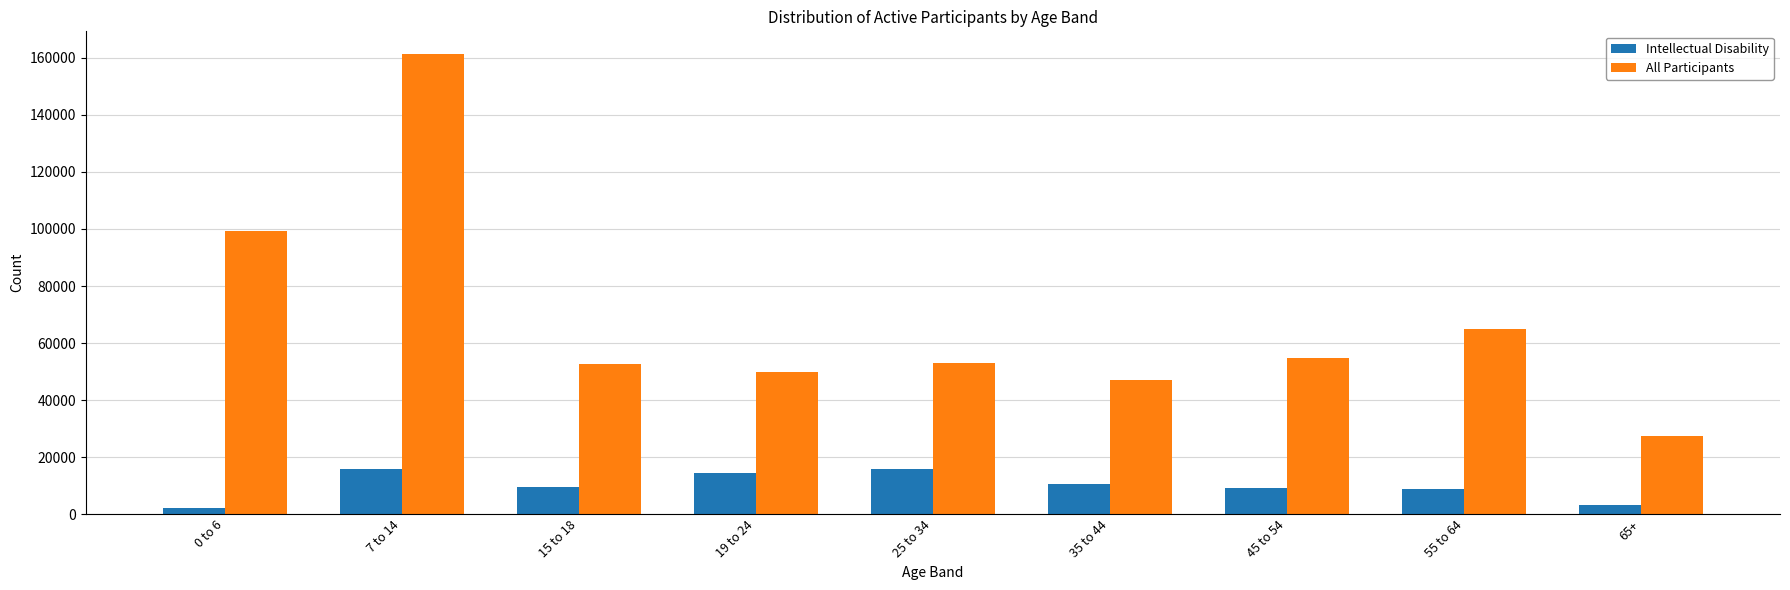

What is the greatest value displayed?

161279